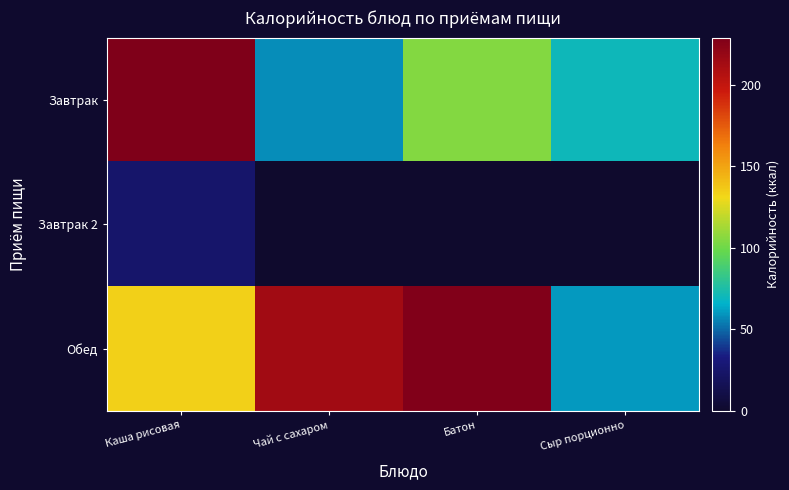

At how many categories does at least one series exceed 221?

2